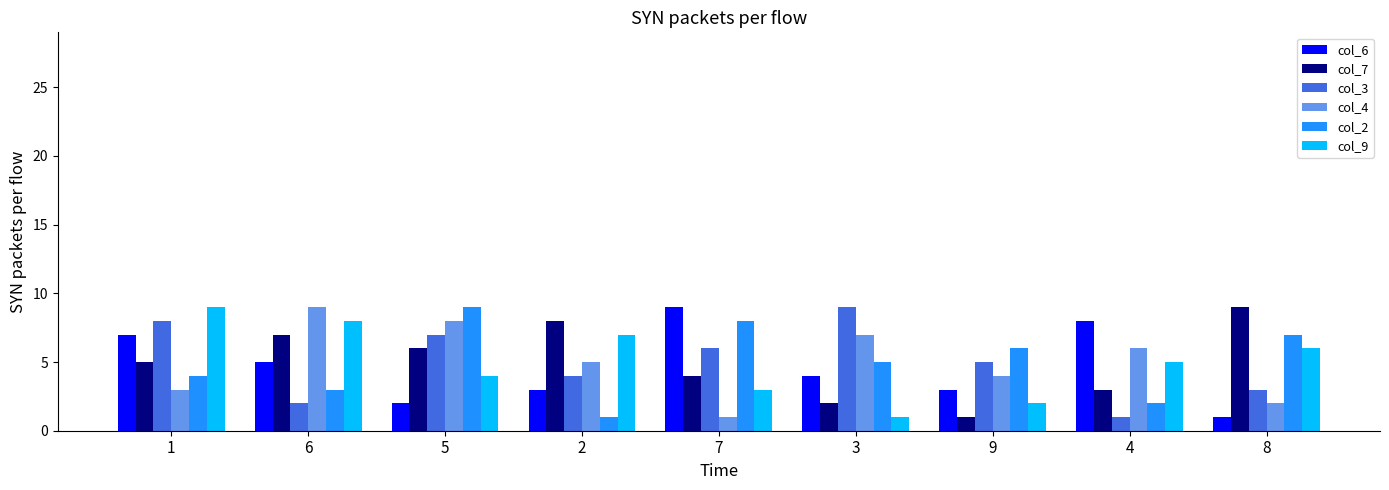

Rank the series at 4 from highest to lowest value.

col_6, col_4, col_9, col_7, col_2, col_3